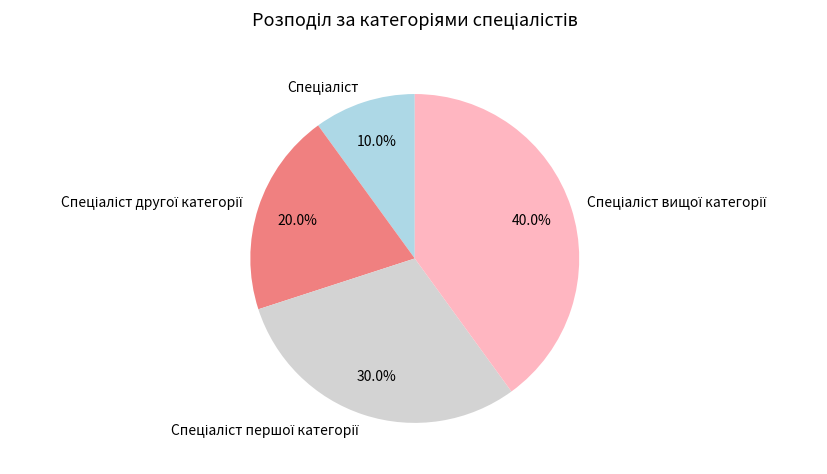

To the nearest percent, what is the difference between the largest and smallest slice percentages?

30%